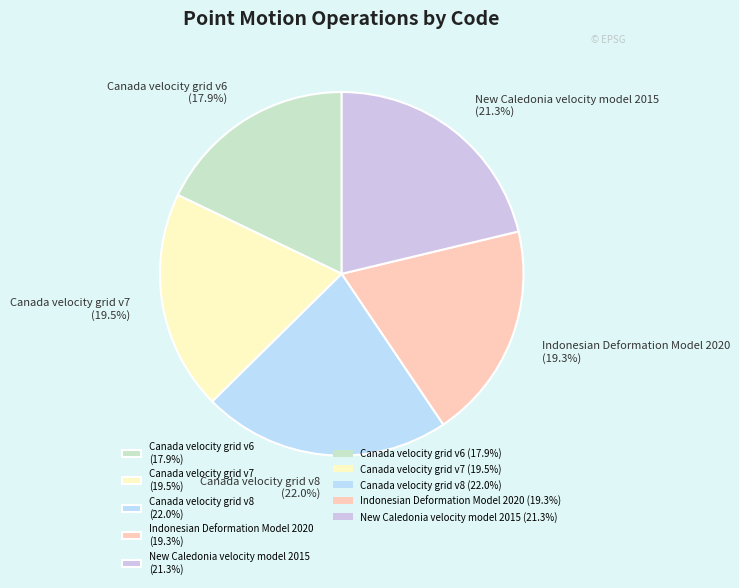

To the nearest percent, what is the average slice percentage?

20%